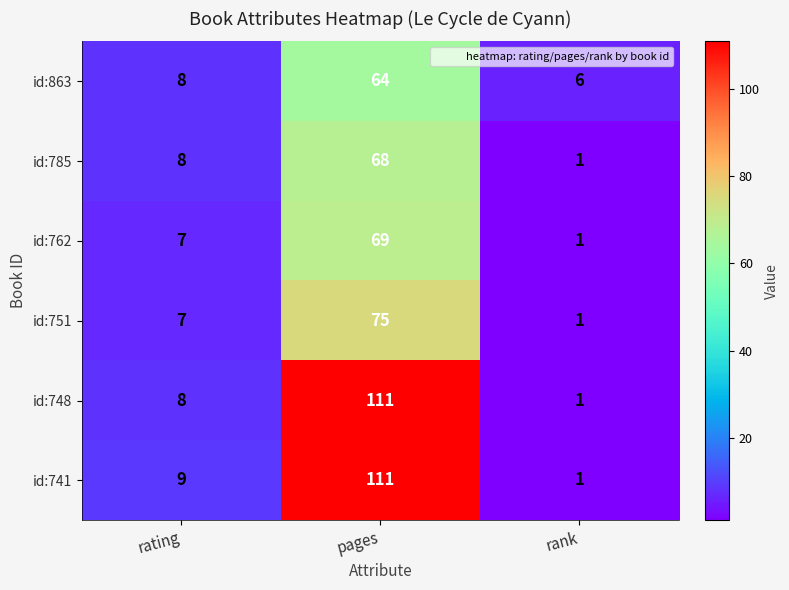

What is the total value across all series at rating?

47